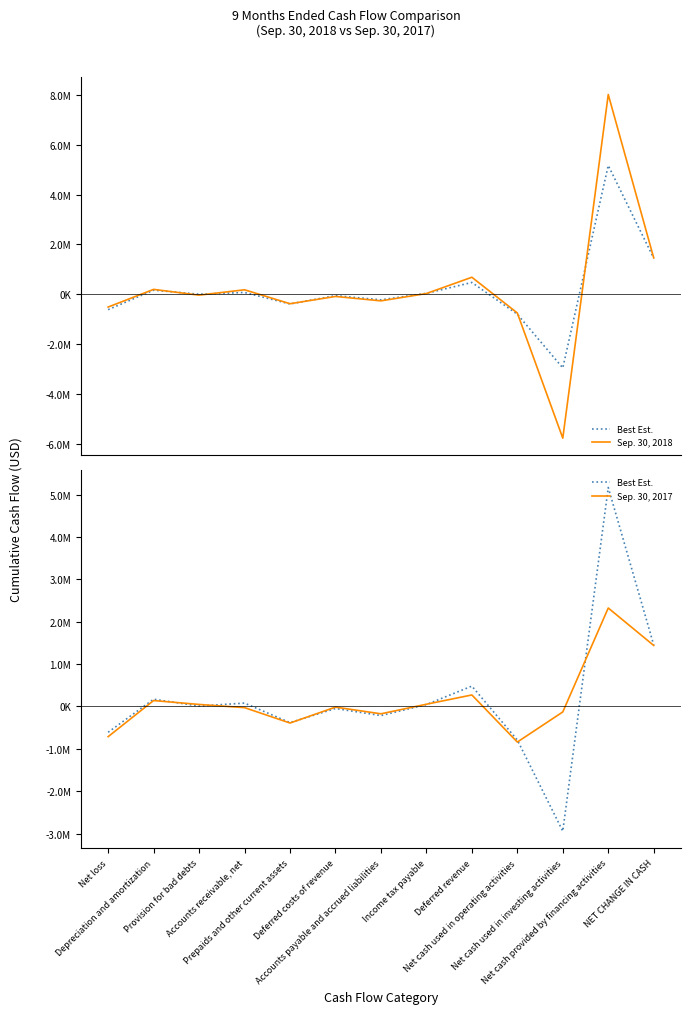

What is the sum of all Best Est. values?

2396780.5